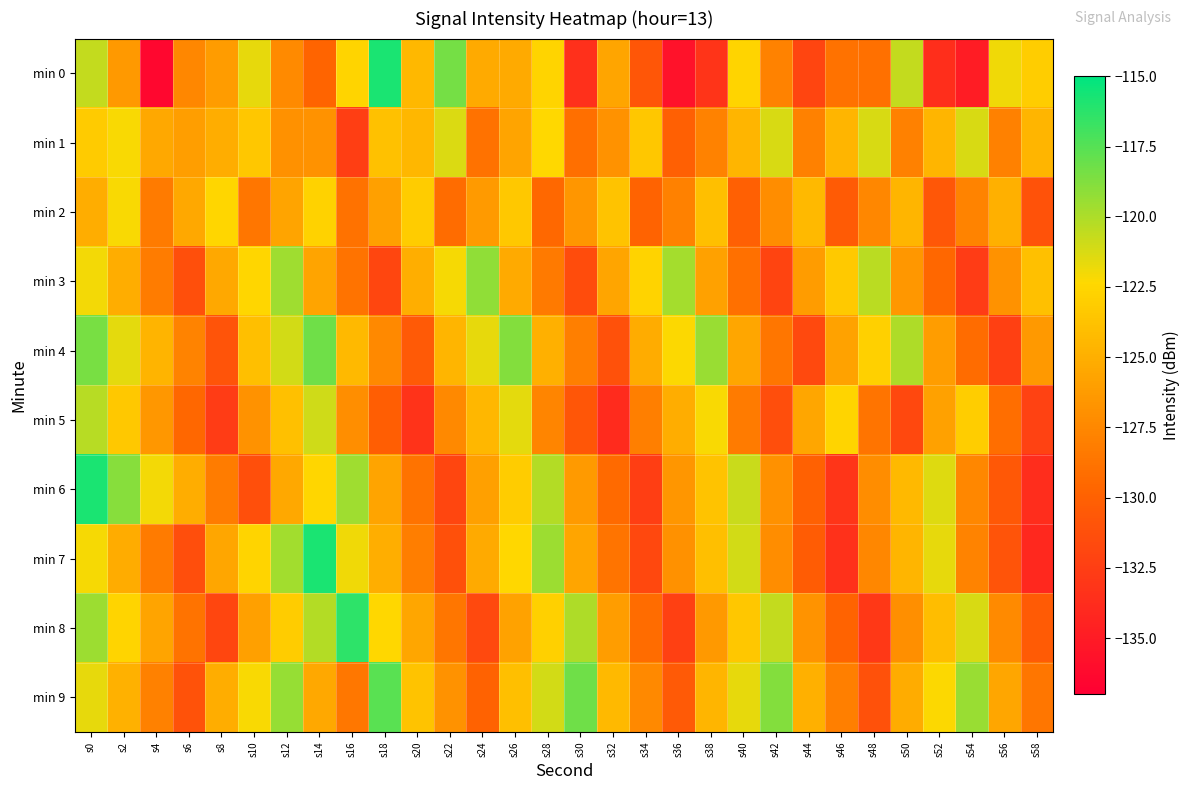

Which series has the widest spread of values?

min 0